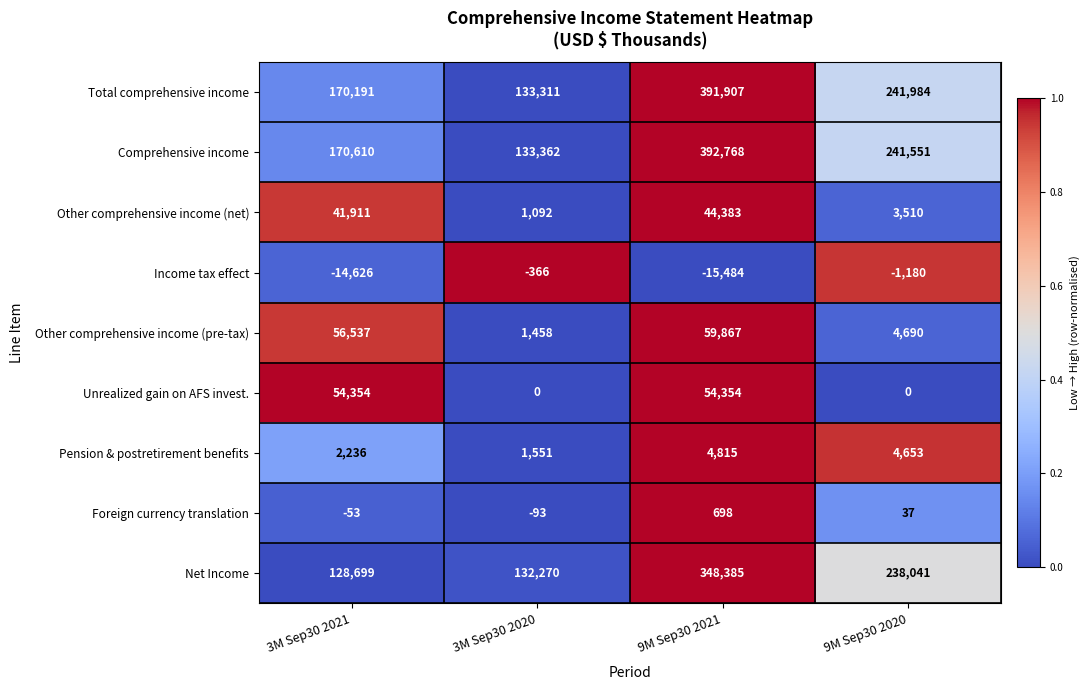

Between 3M Sep30 2021 and 3M Sep30 2020, which series saw the biggest shift?

Other comprehensive income (pre-tax)